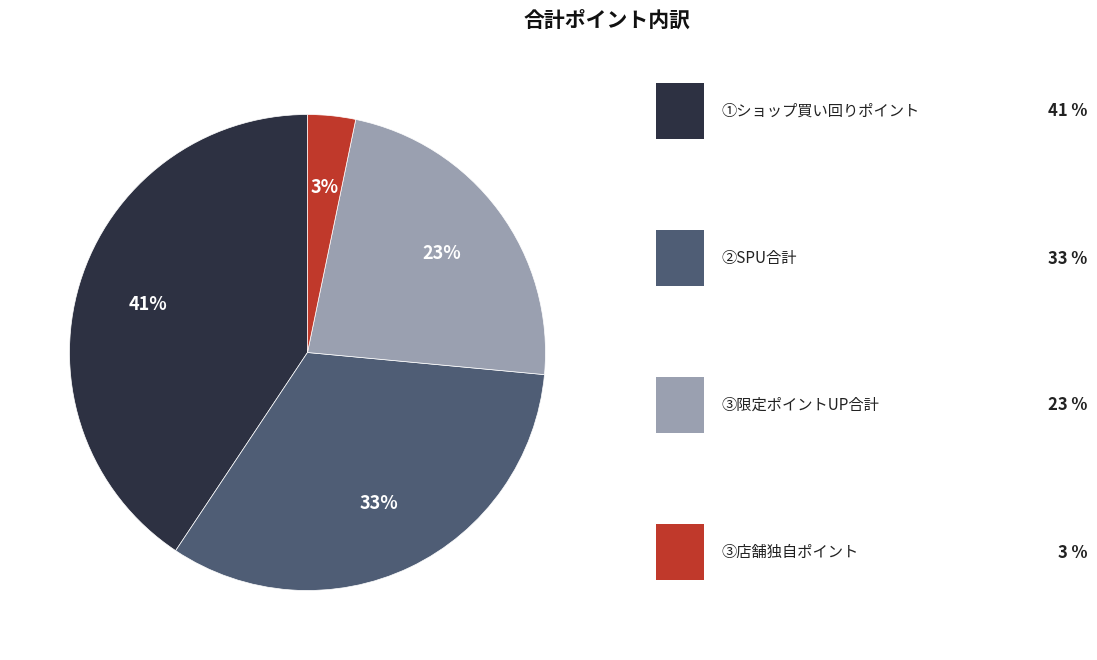

To the nearest percent, what is the average slice percentage?

25%